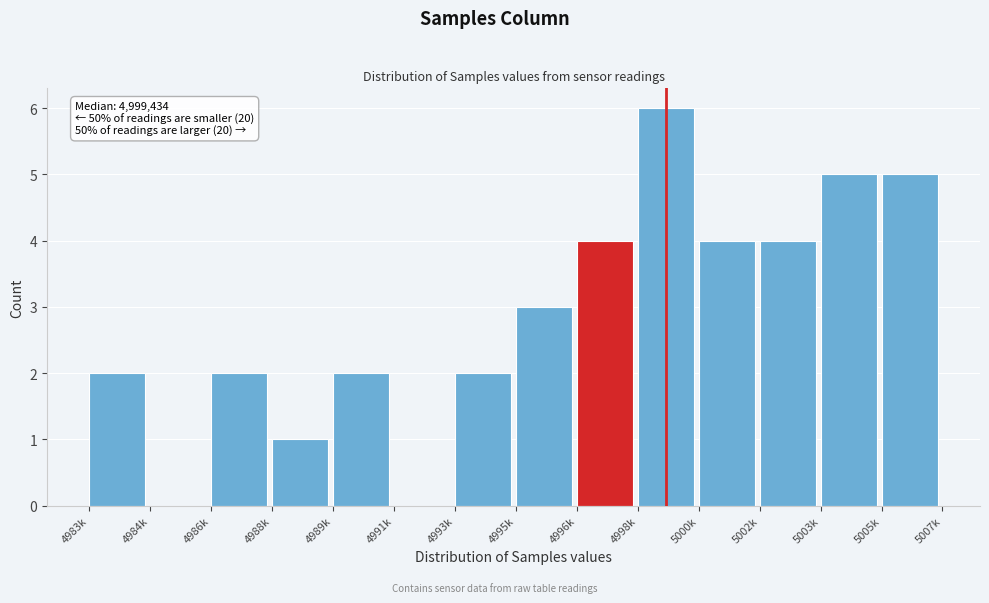

Reading right to left, list all the values displayed in this chart.

5005k=5	5003k=5	5002k=4	5000k=4	4998k=6	4996k=4	4995k=3	4993k=2	4991k=0	4989k=2	4988k=1	4986k=2	4984k=0	4983k=2